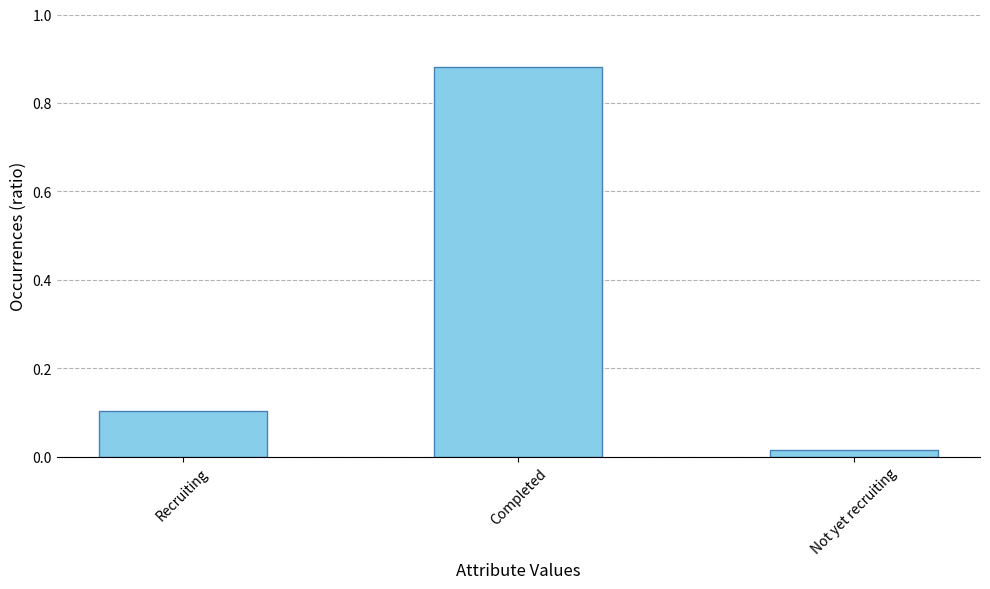

What is the change in value from Completed to Not yet recruiting?

-0.9